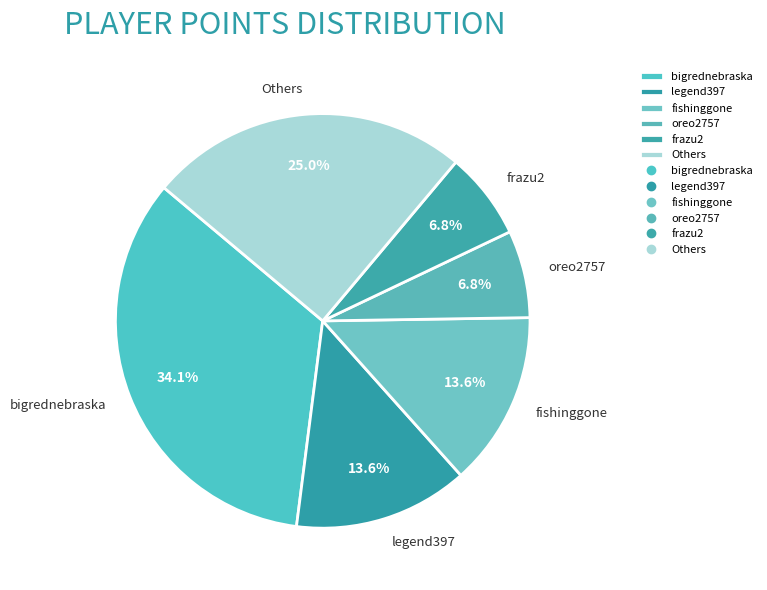

Which slice is the largest?

bigrednebraska